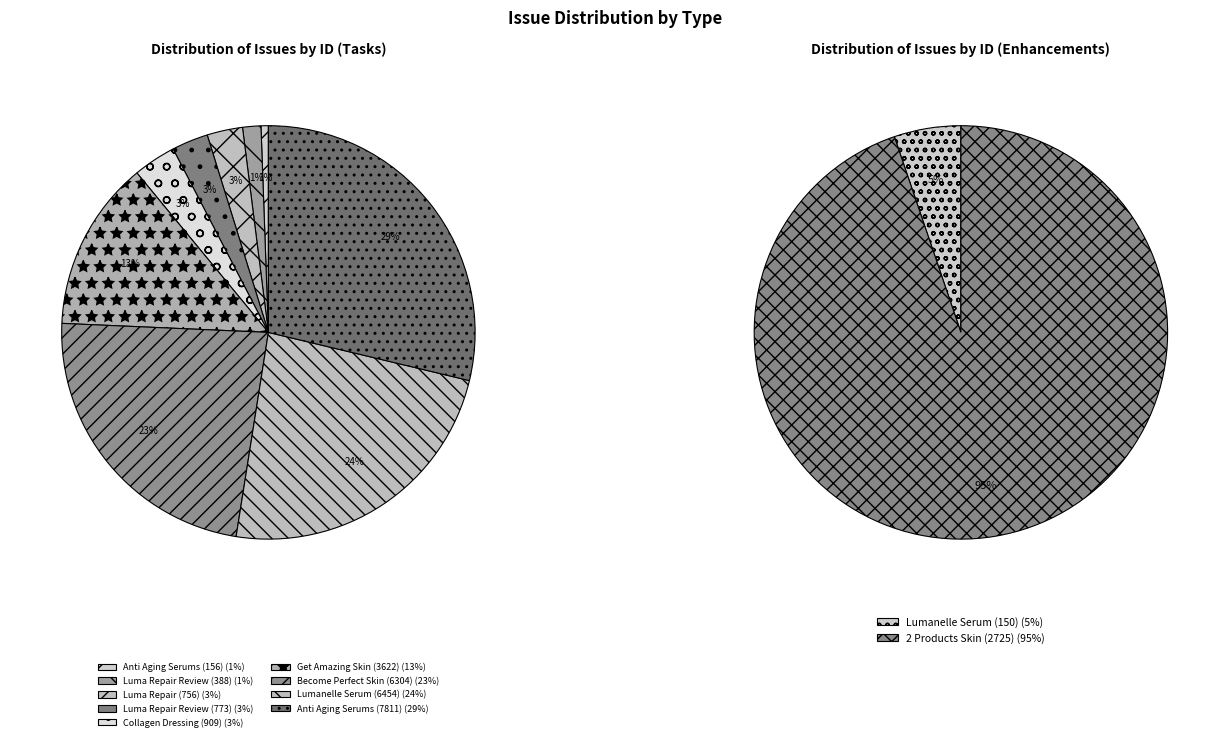

Count the number of slices in the pie.

11